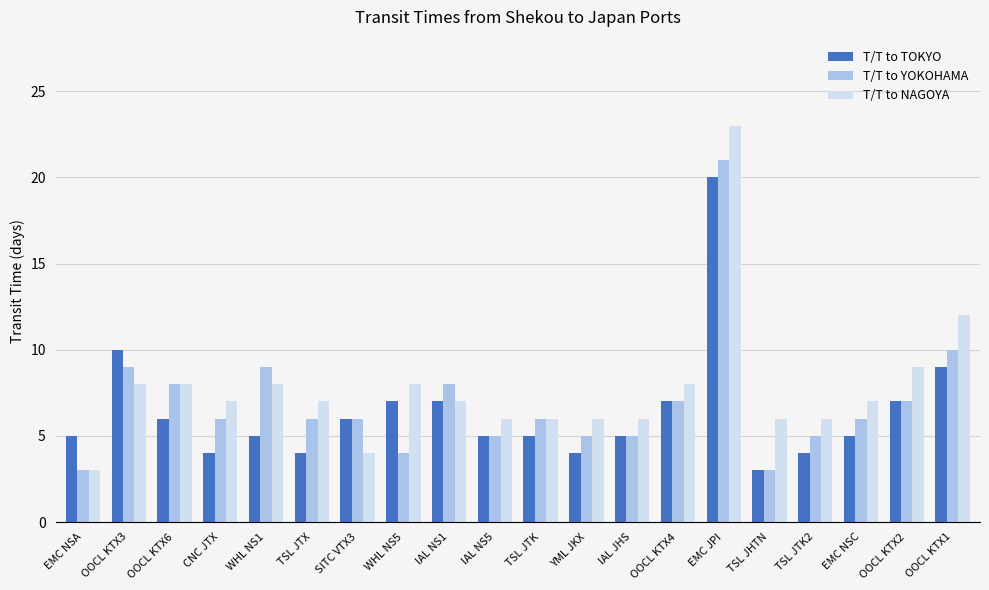

What is the value of the T/T to NAGOYA bar at the 19th from the left?

9